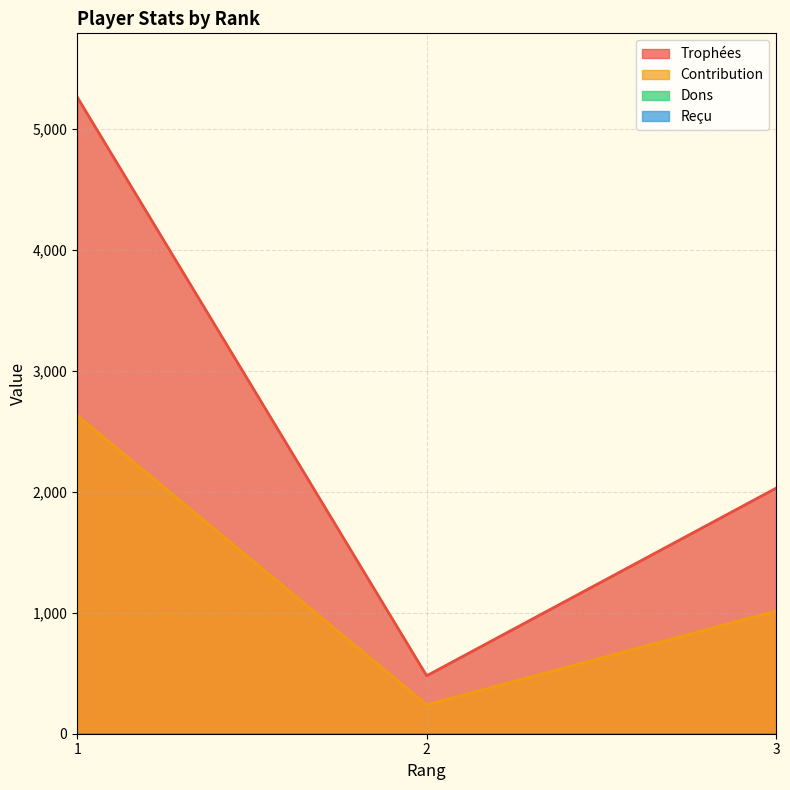

Which has a higher value, 1 or 3?

1